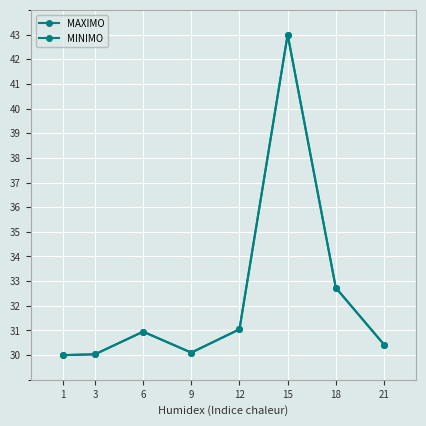

At which label is MAXIMO closest to 36?

18